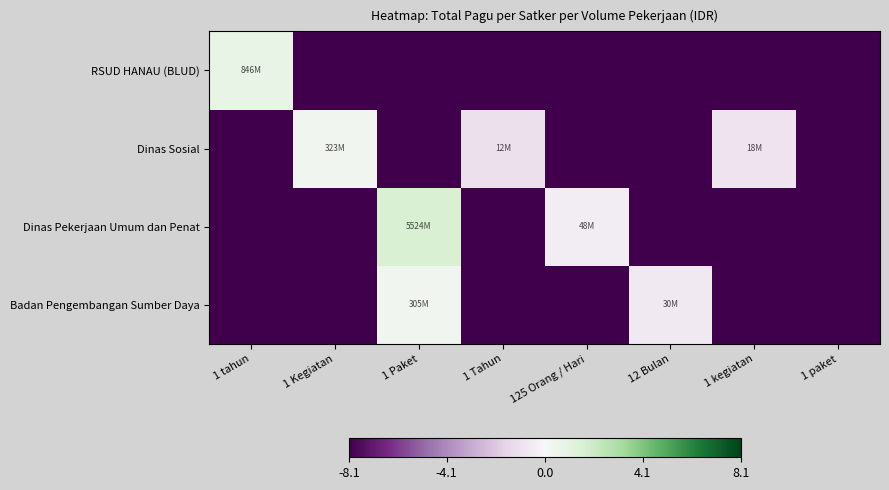

Rank the series by their maximum value, from lowest to highest.

Badan Pengembangan Sumber Daya, Dinas Sosial, RSUD HANAU (BLUD), Dinas Pekerjaan Umum dan Penat